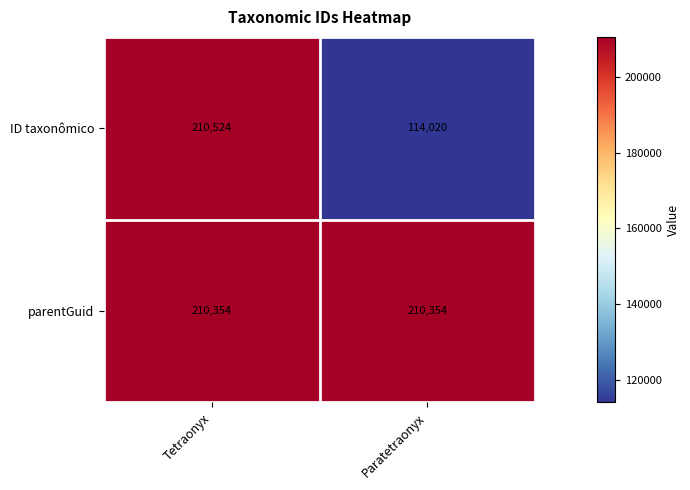

Which series changed the most between Tetraonyx and Paratetraonyx?

ID taxonômico